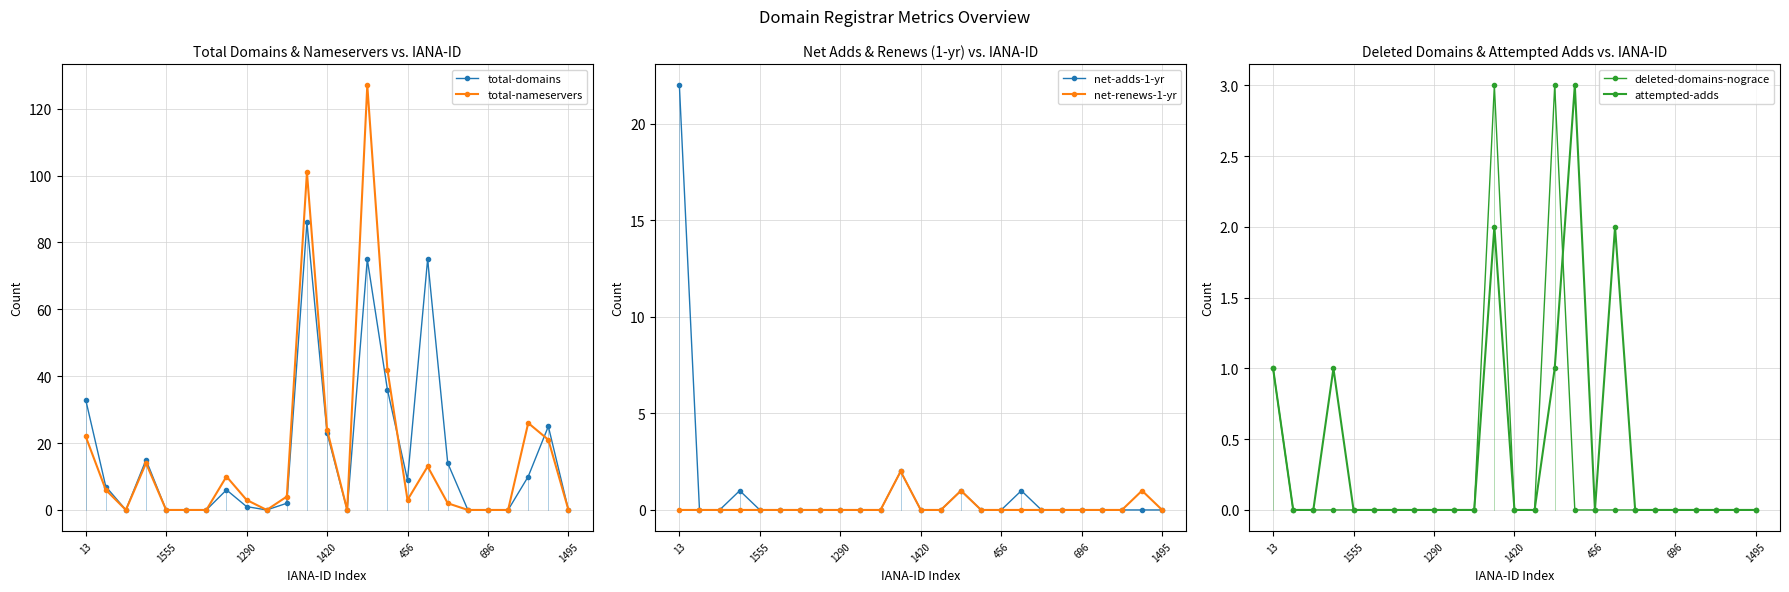

True or false: total-domains has a value of -38 at 696.

False